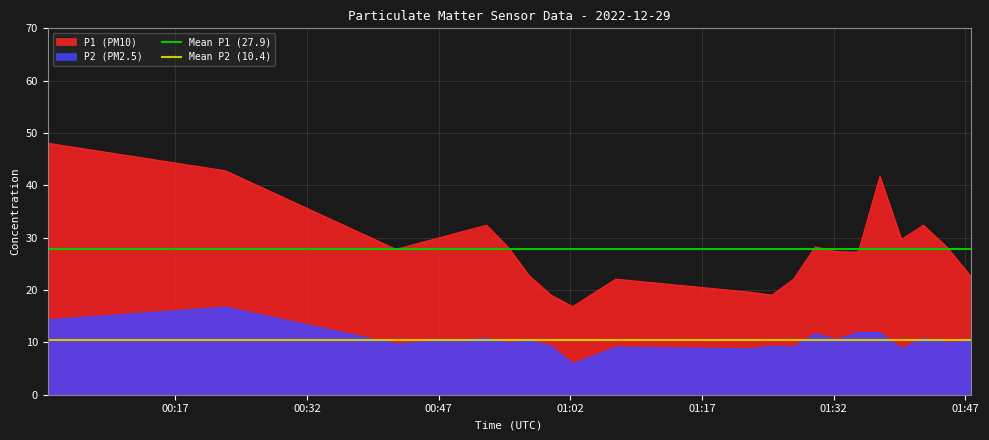

True or false: P1 (PM10) and P2 (PM2.5) intersect in this chart.

False